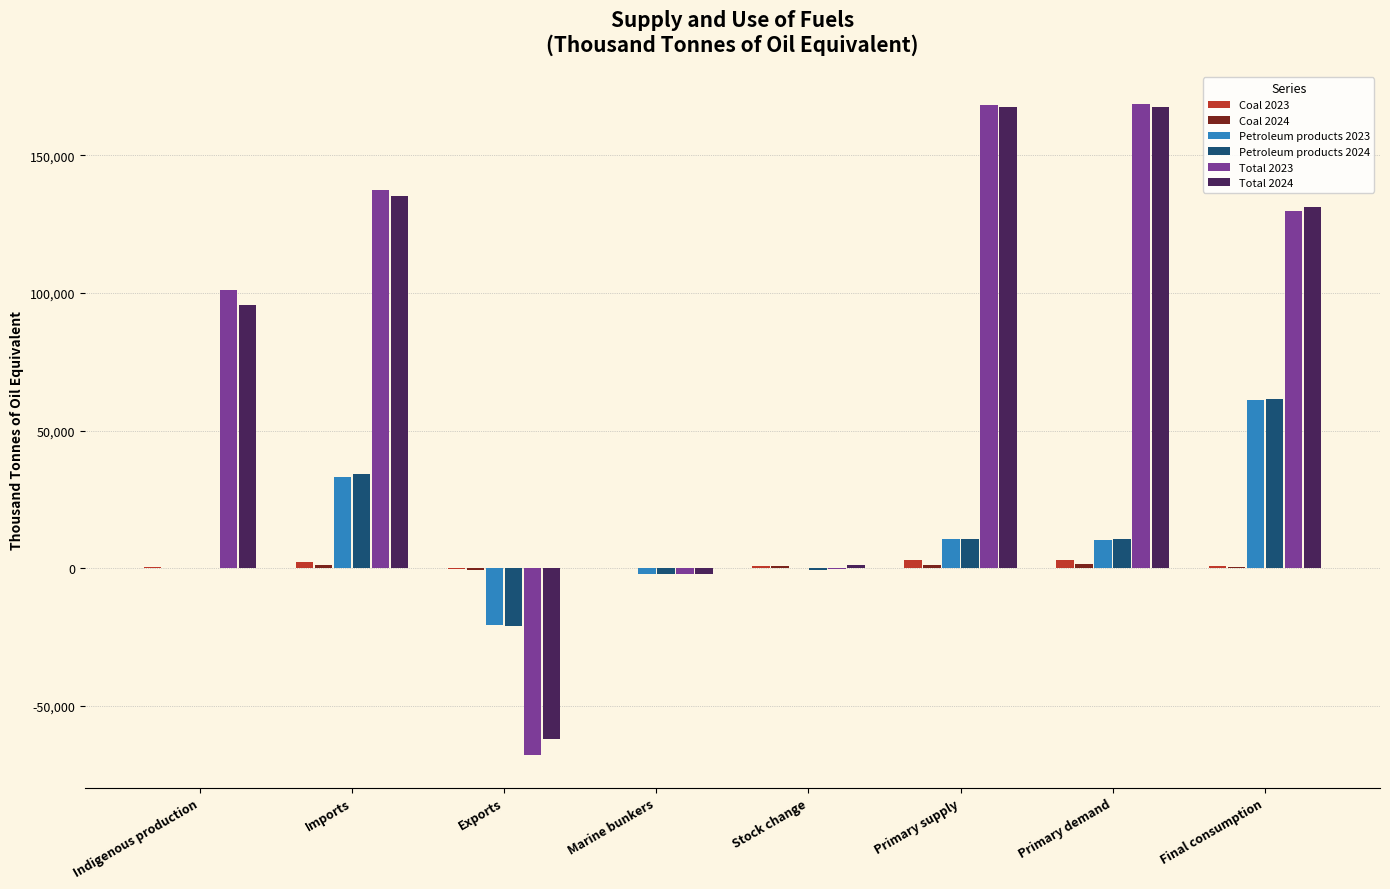

Which series has the largest range (max minus min)?

Total 2023